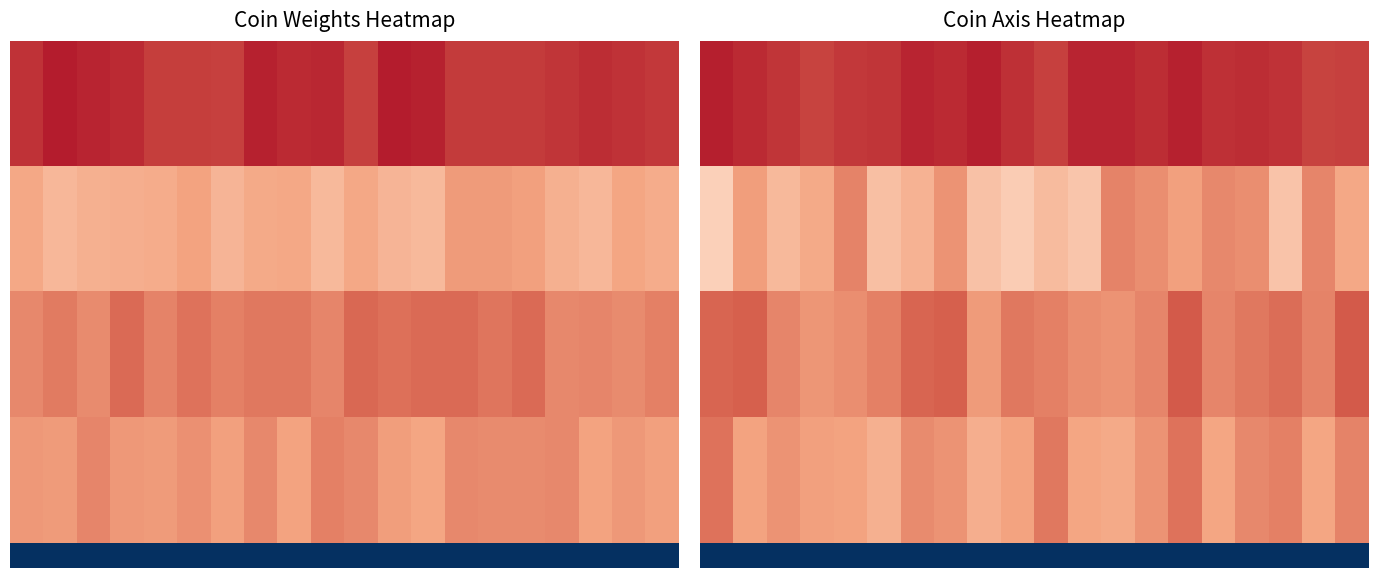

What is the greatest value displayed?

4.8